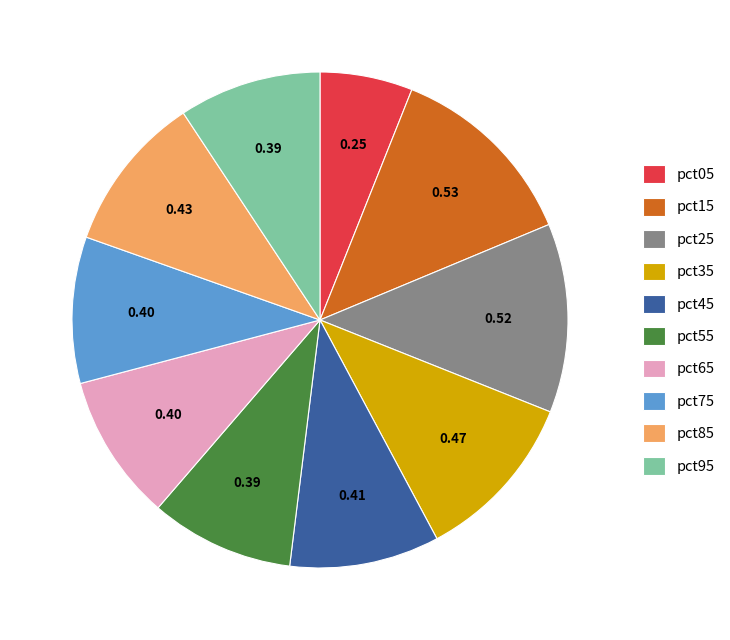

Combined, do pct85 and pct75 account for over 50%?

No